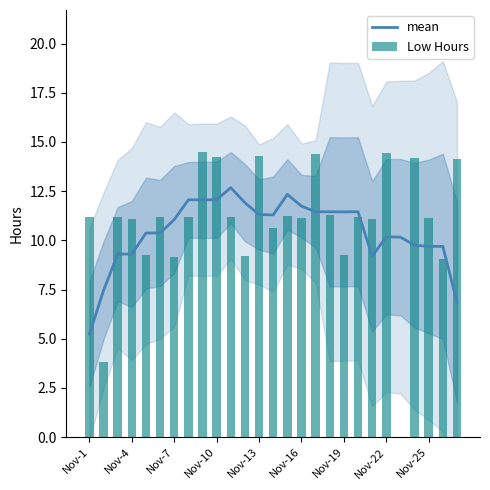

The mean series shows 11.4 at Nov-19. True or false?

True